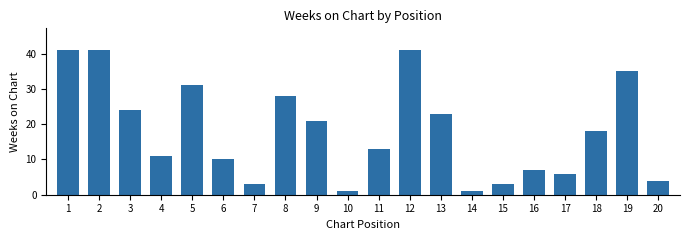

What is the change in value from 13 to 20?

-19